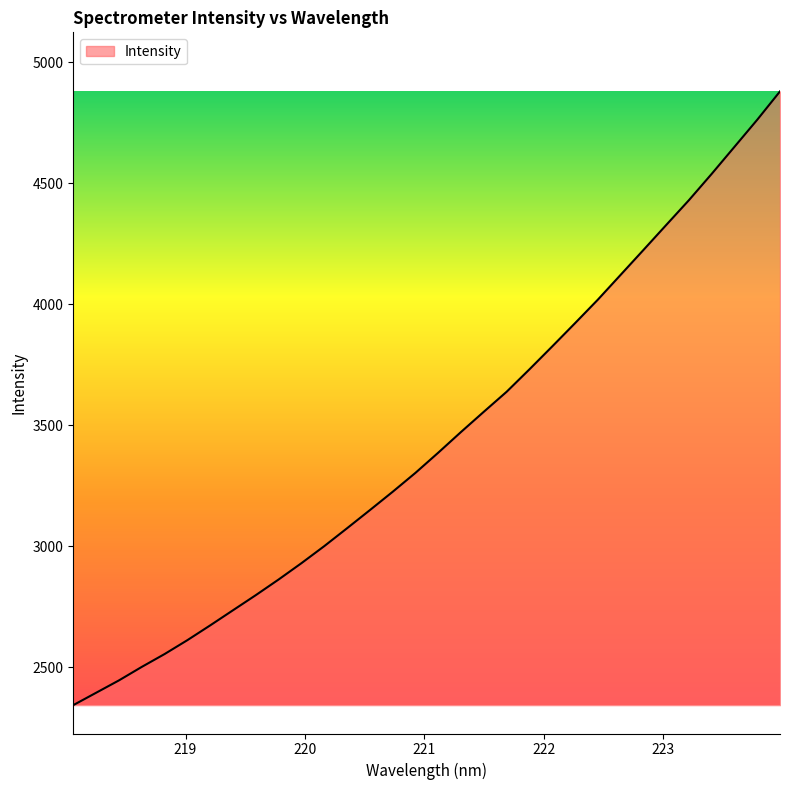

What is the smallest value displayed?

2344.5